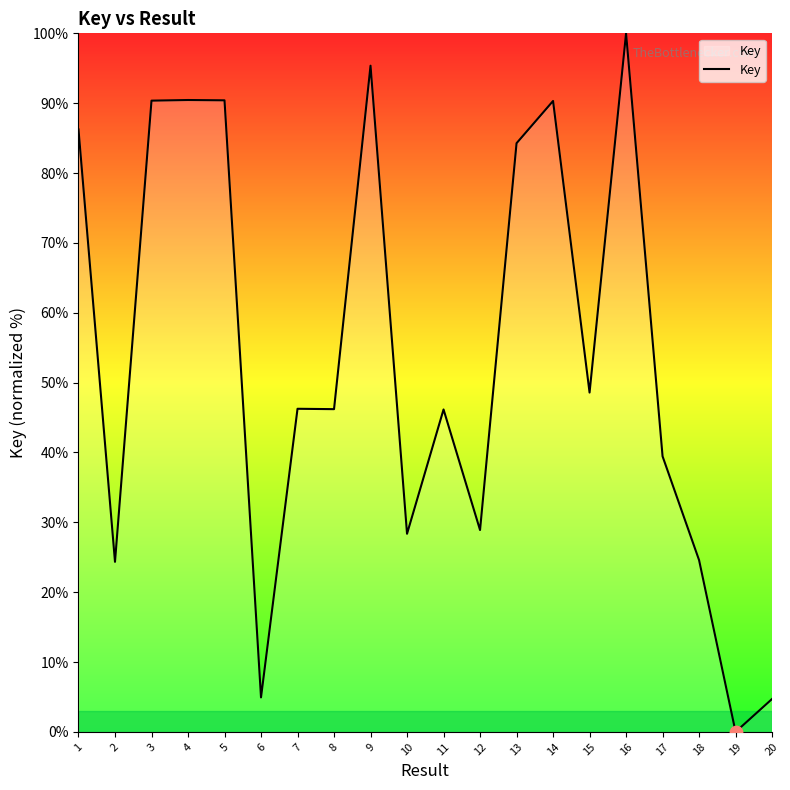

What is the change in value from 4 to 7?

-44.2